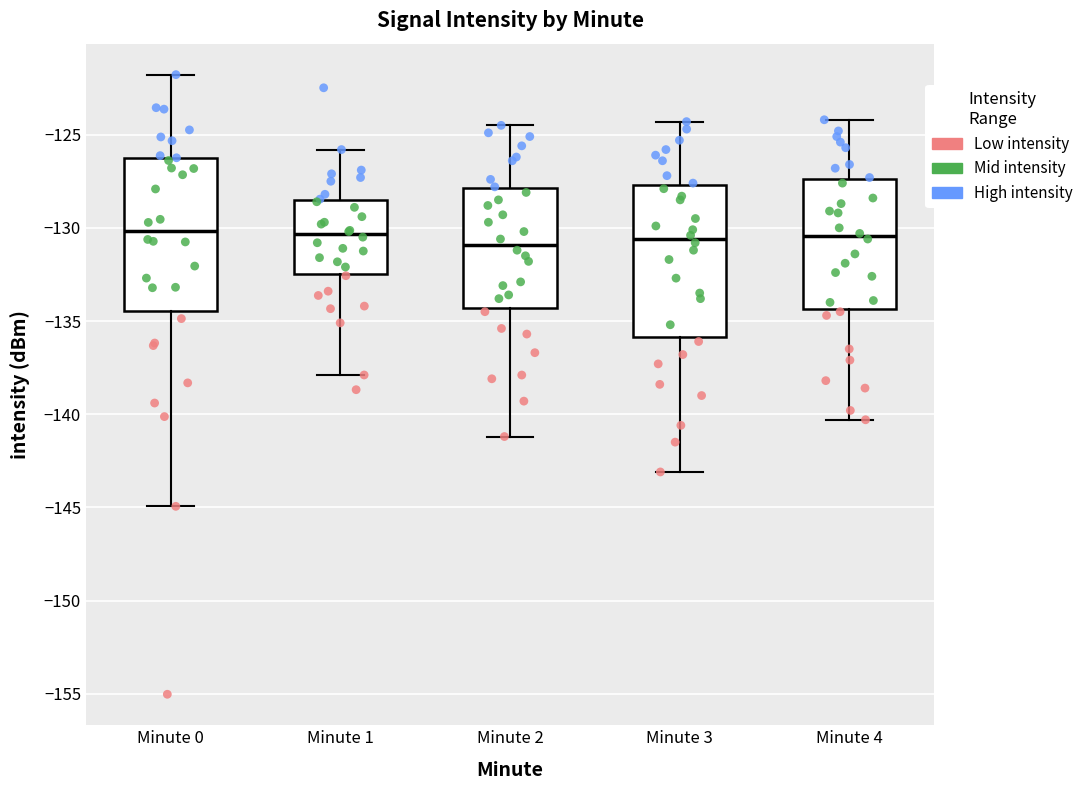

Where does the lower whisker of the box for Minute 4 end on the y-axis? The values are not printed on the chart, so give them approximately, as read against the axis.

-140.5